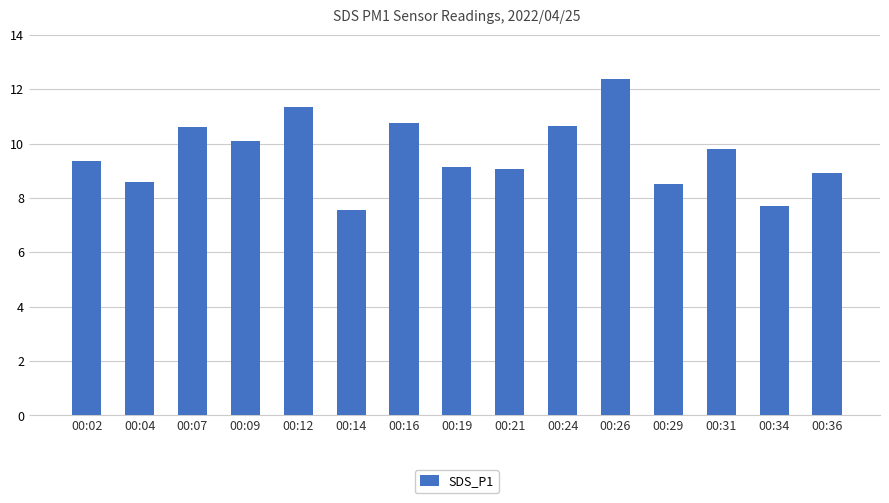

What is the change in value from 00:12 to 00:24?

-0.7